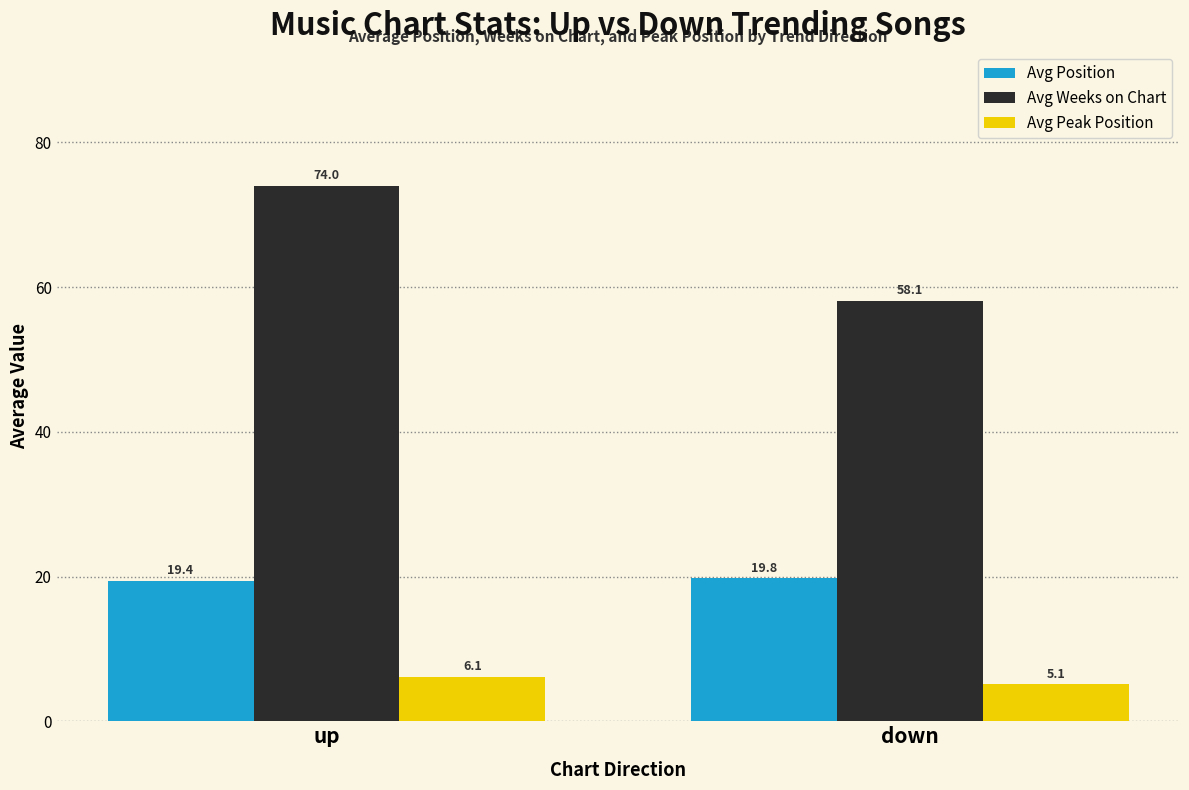

The value of Avg Peak Position at down is 5.1. True or false?

True